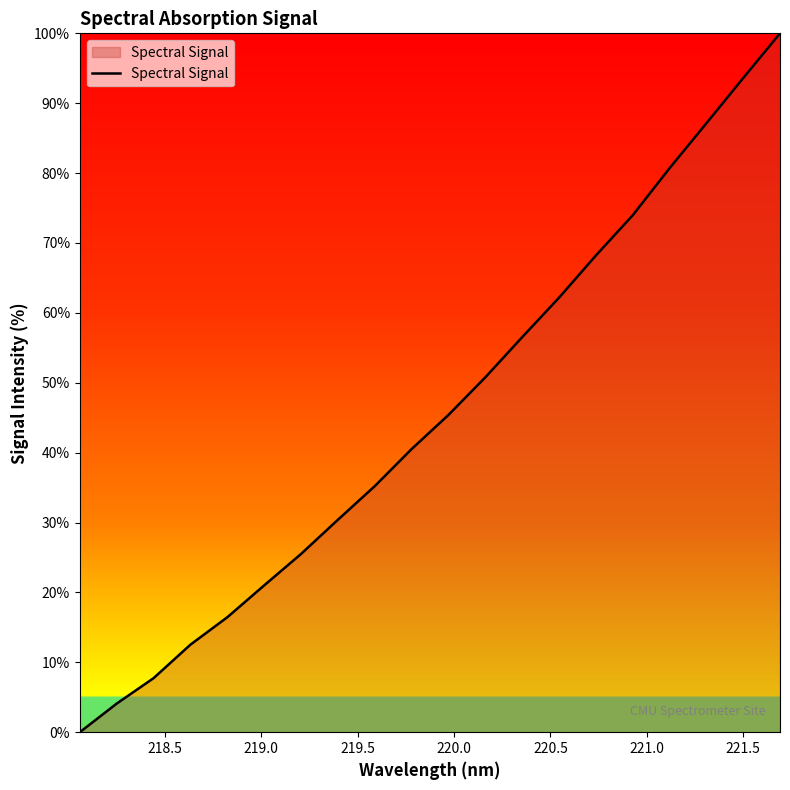

What is the difference between the maximum and minimum values?

100.0